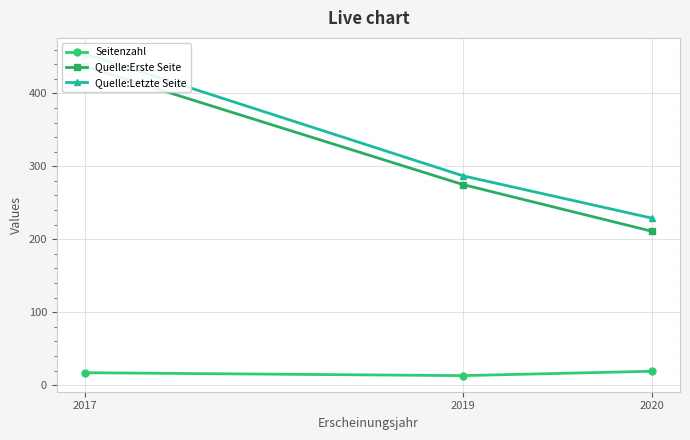

What is the average value of the Seitenzahl series?

16